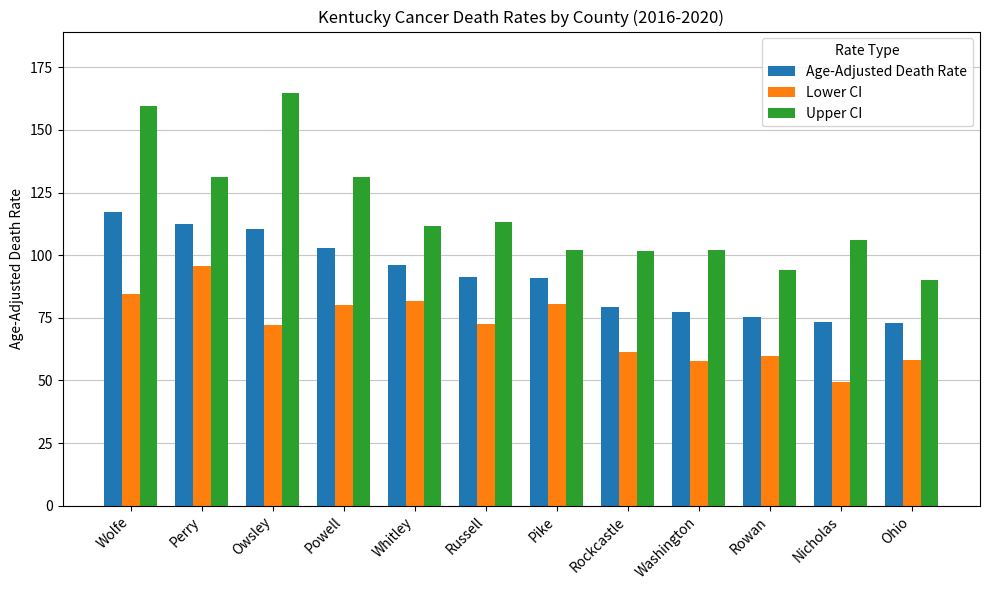

At which category is the sum across all series the highest?

Wolfe